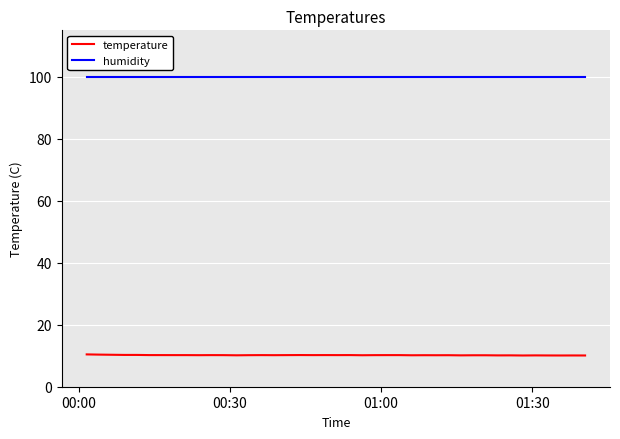

Which series has the largest total across all categories?

humidity